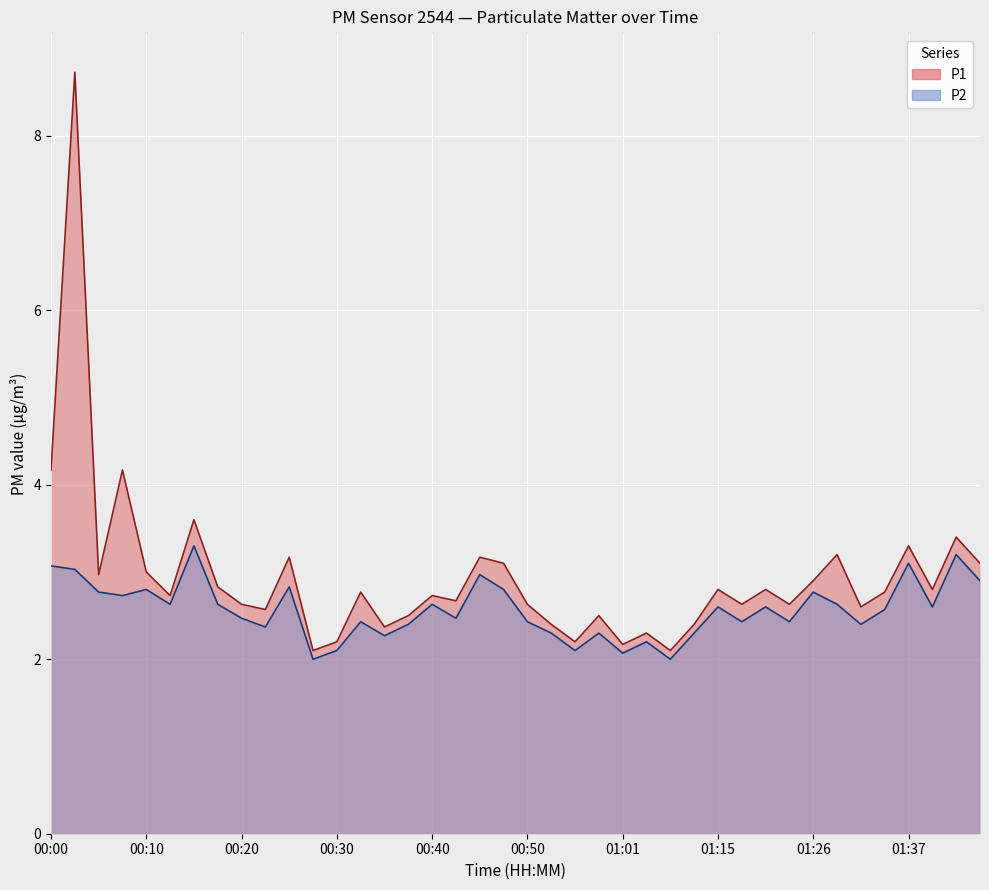

What are all the series names shown in the legend?

P1, P2